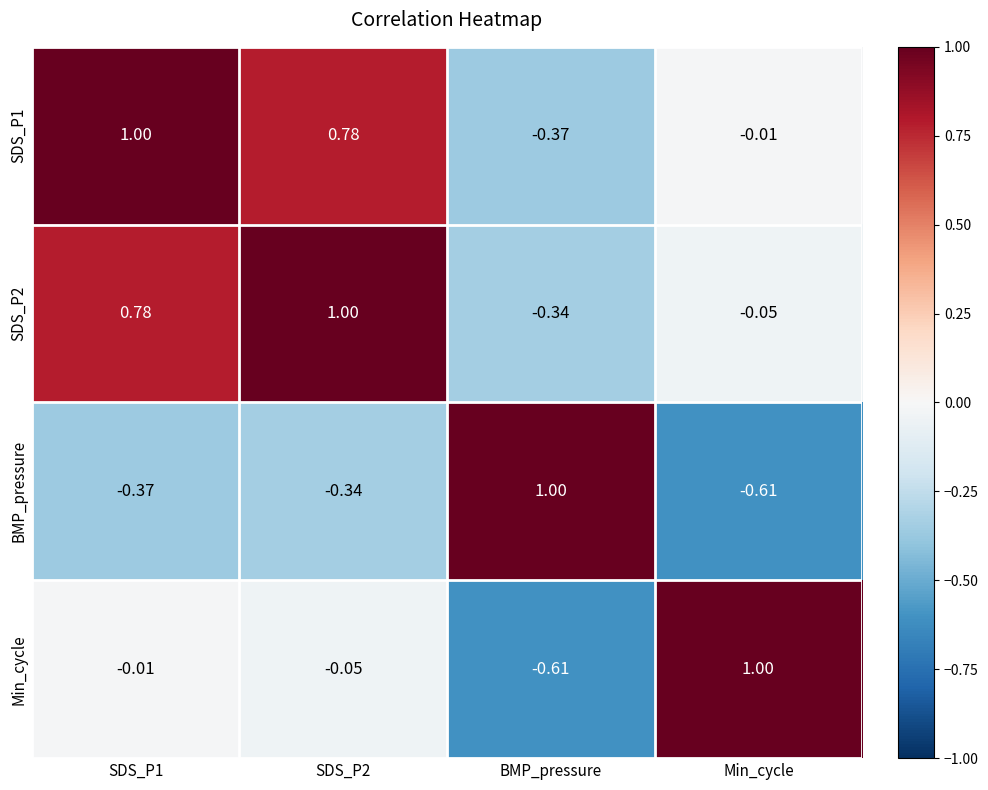

At which label is SDS_P2 closest to 0?

Min_cycle